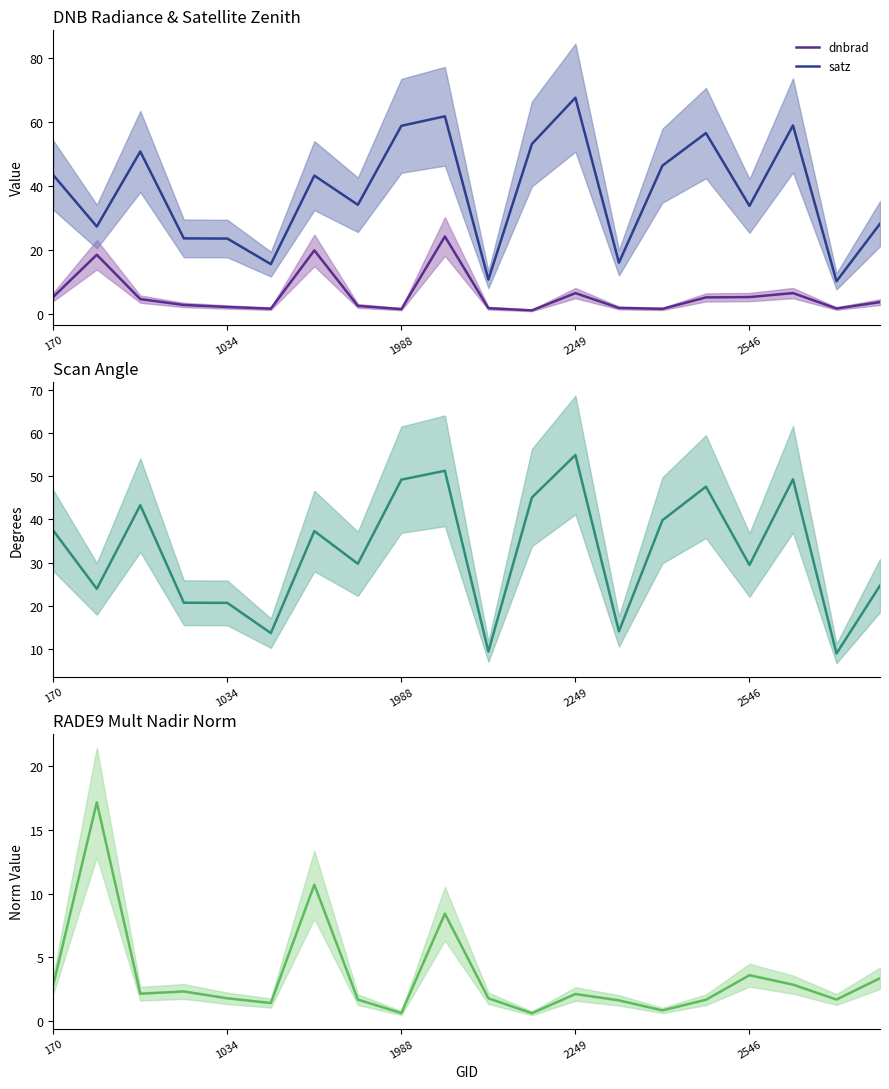

What is the approximate value of dnbrad at 2546?

5.2